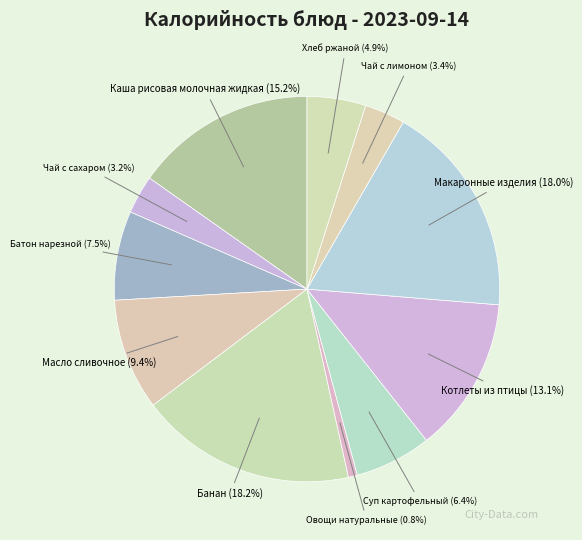

How many slices are in this pie chart?

11